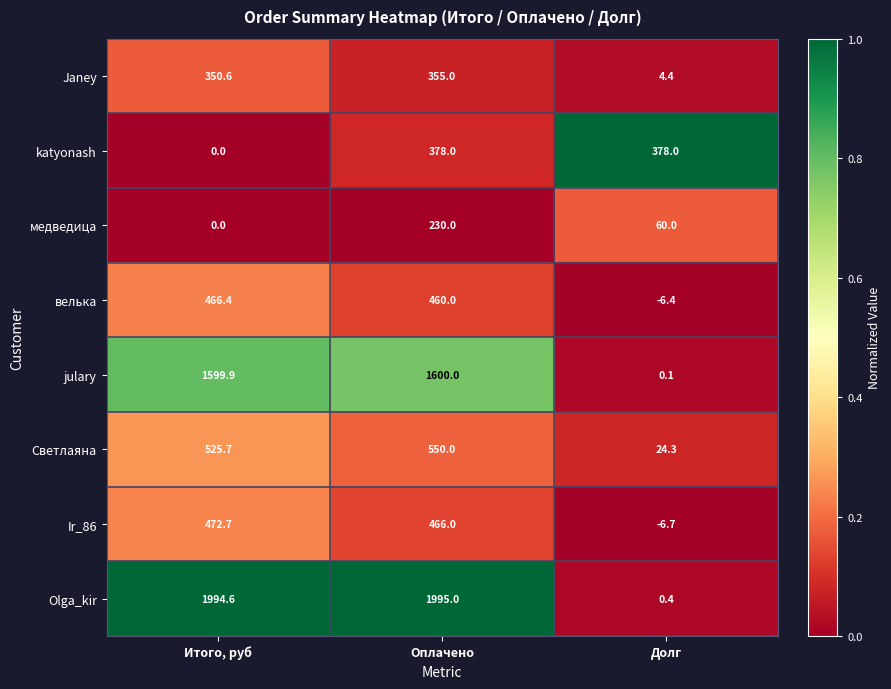

True or false: Olga_kir has a value of 2608.2 at Оплачено.

False